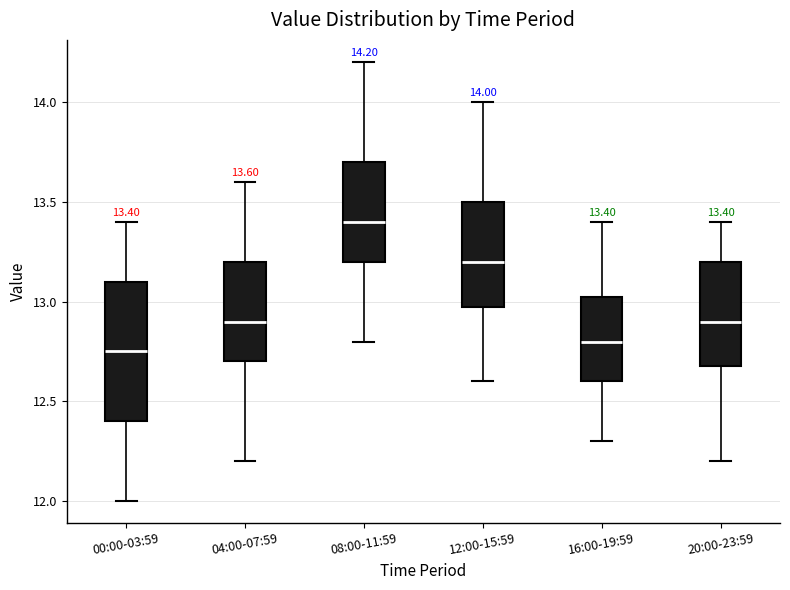

Which box is the tallest, from its lower edge to its upper edge?

00:00-03:59